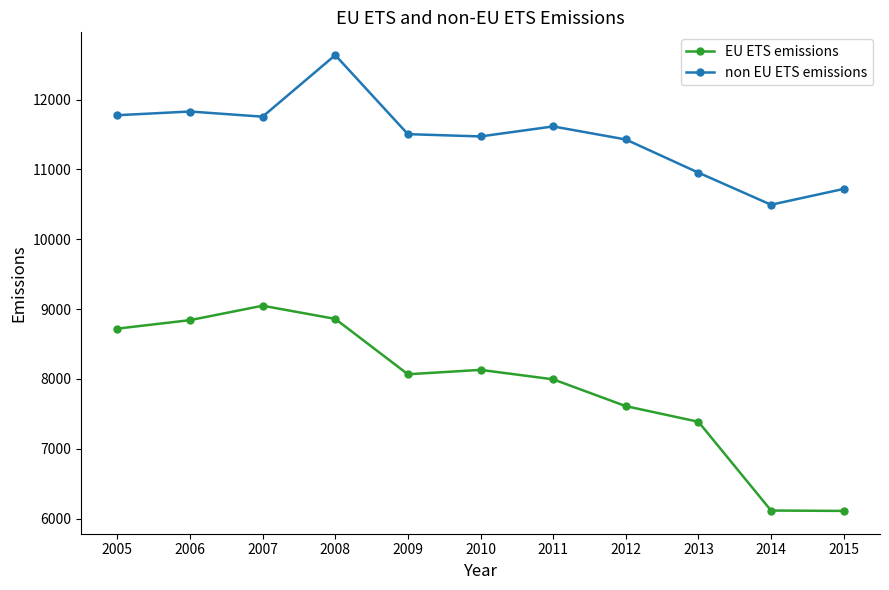

The non EU ETS emissions series shows 19358.1 at 2007. True or false?

False